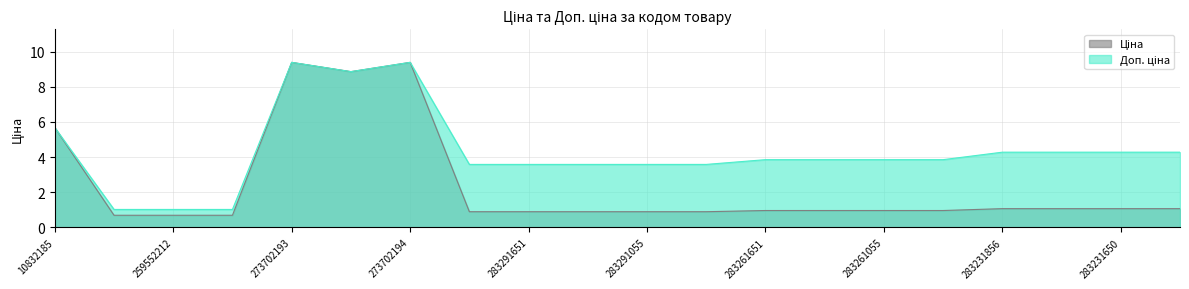

What is the label of the 20th point from the left?

283231055